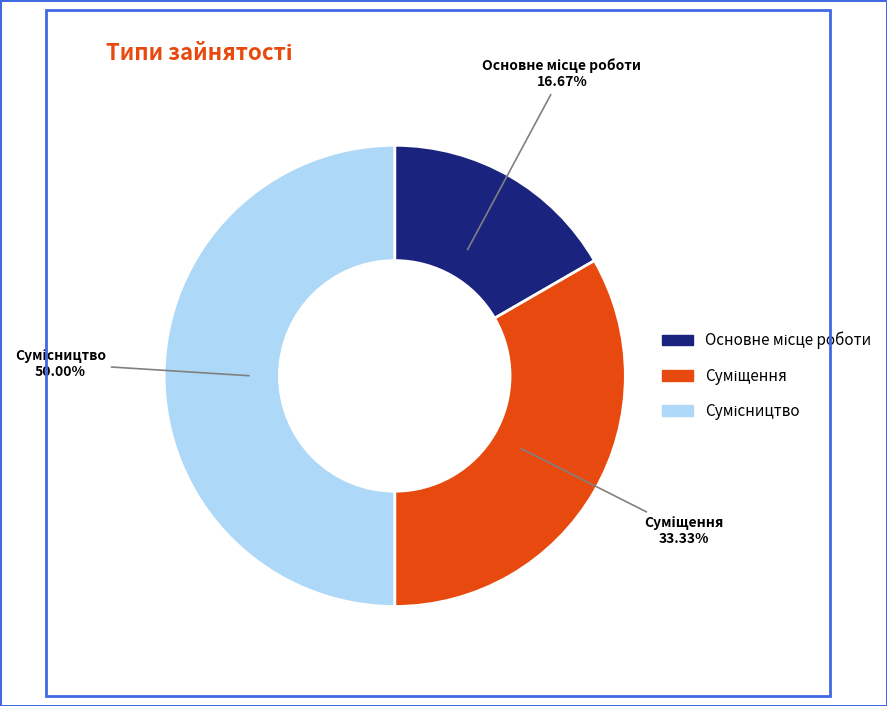

What is the change in value from Основне місце роботи to Сумісництво?

+2